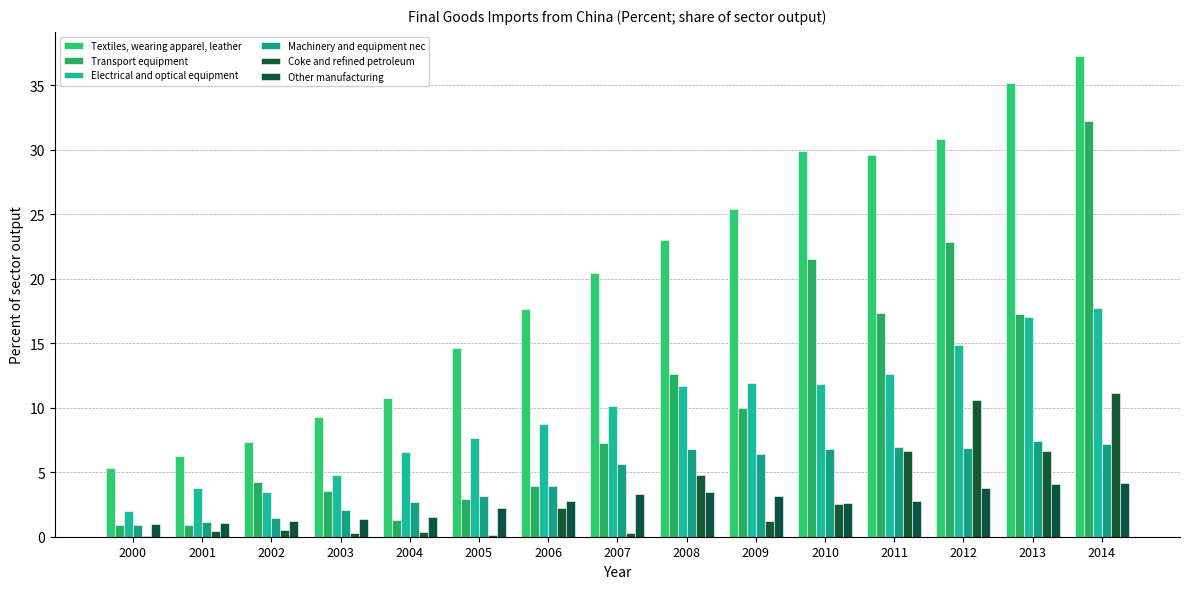

At which label is Electrical and optical equipment closest to 9?

2006